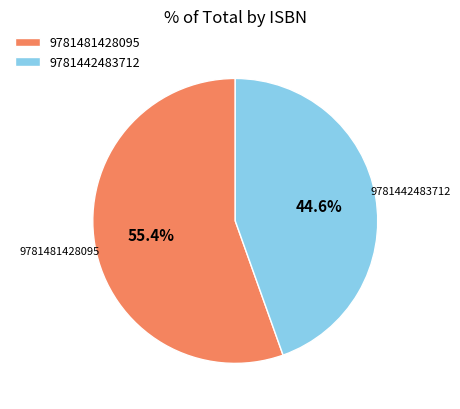

To the nearest percent, what is the difference between the largest and smallest slice percentages?

11%